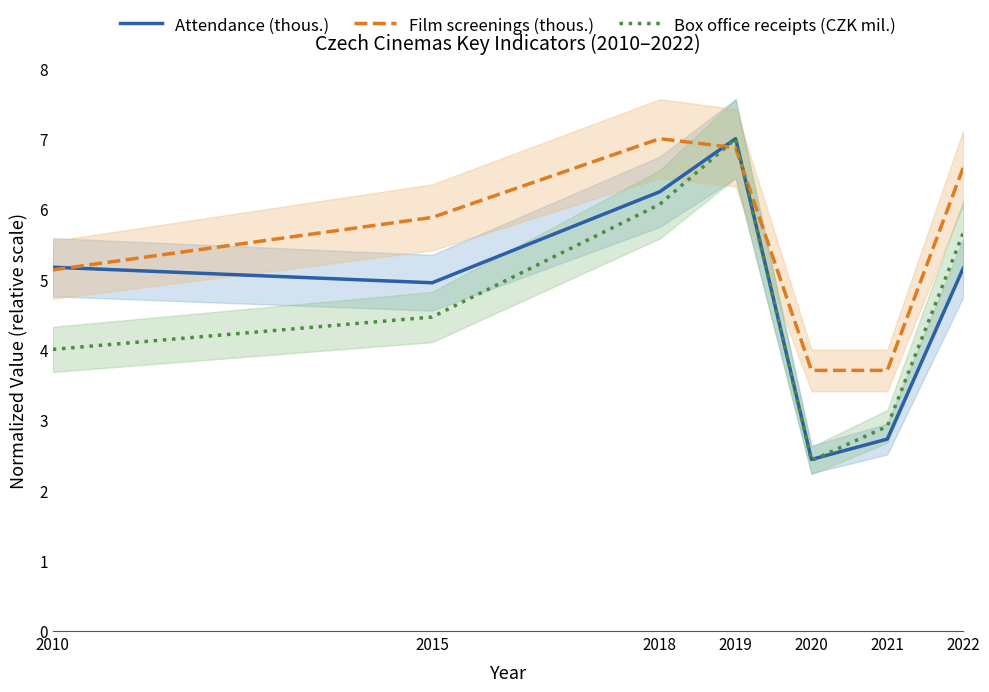

What is the difference between the Attendance (thous.) values at 2018 and 2015?

1.3